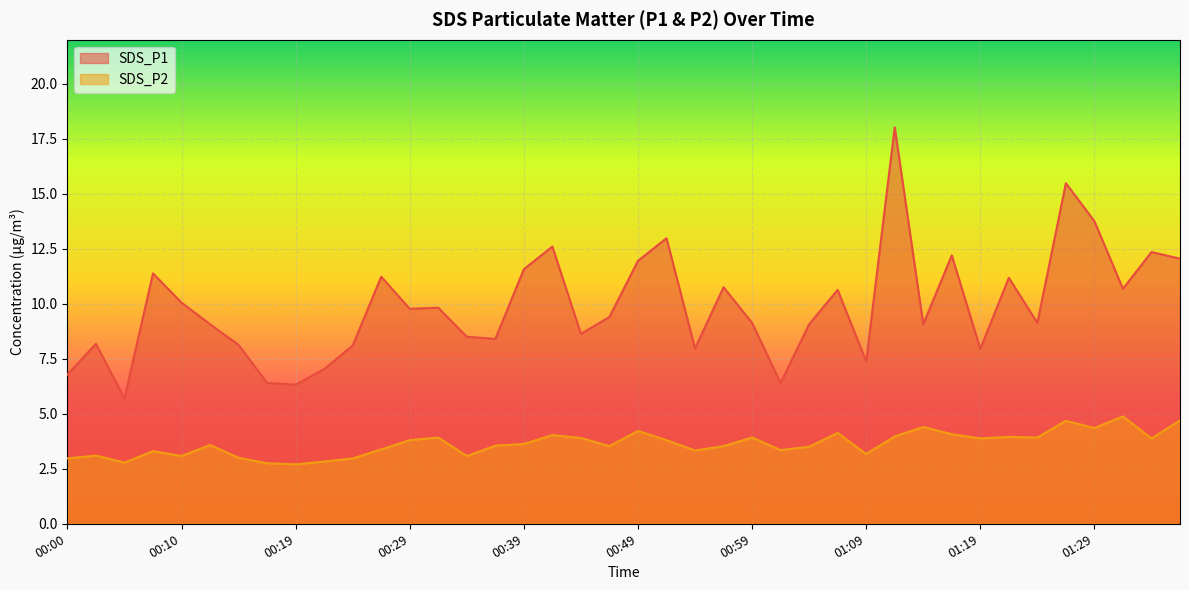

At which label does SDS_P2 reach its peak?

01:31